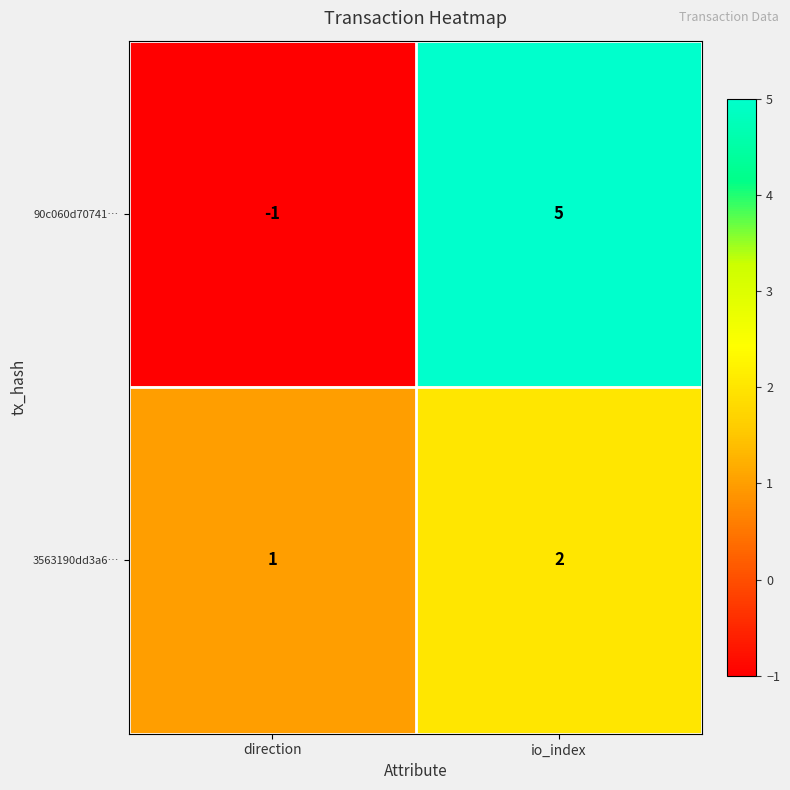

How many data points does each series have?

2